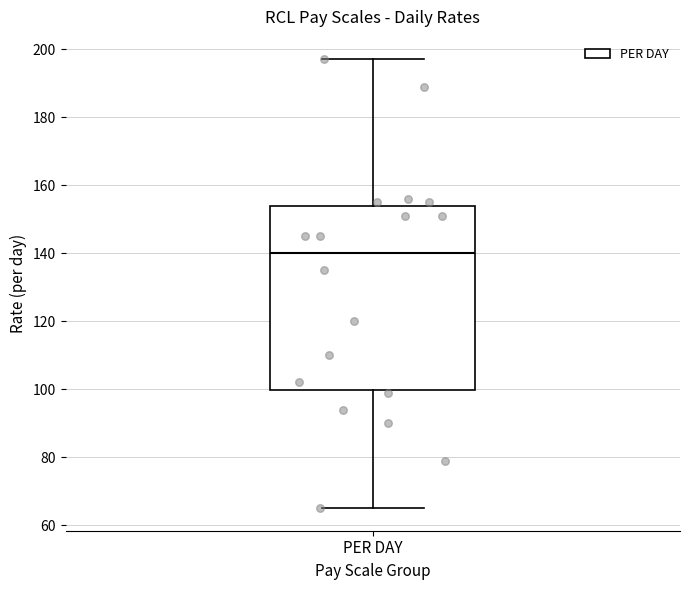

Transcribe this box plot: give where the median line is, the range the box spans, and where the two whiskers end, as read against the y-axis. The values are not printed on the chart, so give them approximately, as read against the axis.

median 140, box 100 to 154, whiskers 66 to 198